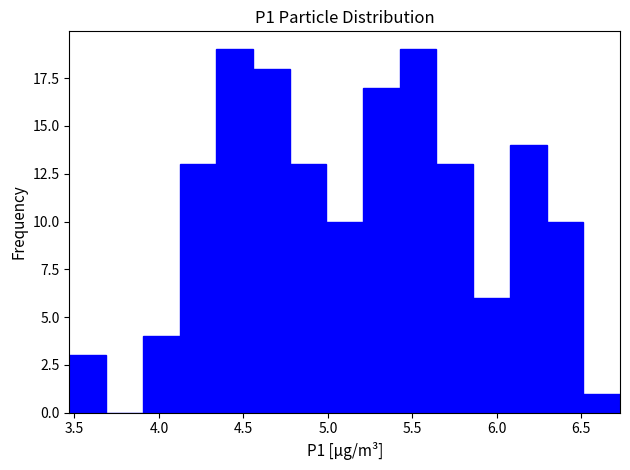

Reading left to right, transcribe this chart: for each bar, give the range it covers on the x-axis and its height. Neither the bar edges nor the heights are printed on the chart, so give them approximately, as read against the axes.

3.45 to 3.70: 3
3.70 to 3.90: 0
3.90 to 4.10: 4
4.10 to 4.35: 13
4.35 to 4.55: 19
4.55 to 4.75: 18
4.75 to 5.00: 13
5.00 to 5.20: 10
5.20 to 5.45: 17
5.45 to 5.65: 19
5.65 to 5.85: 13
5.85 to 6.10: 6
6.10 to 6.30: 14
6.30 to 6.50: 10
6.50 to 6.75: 1